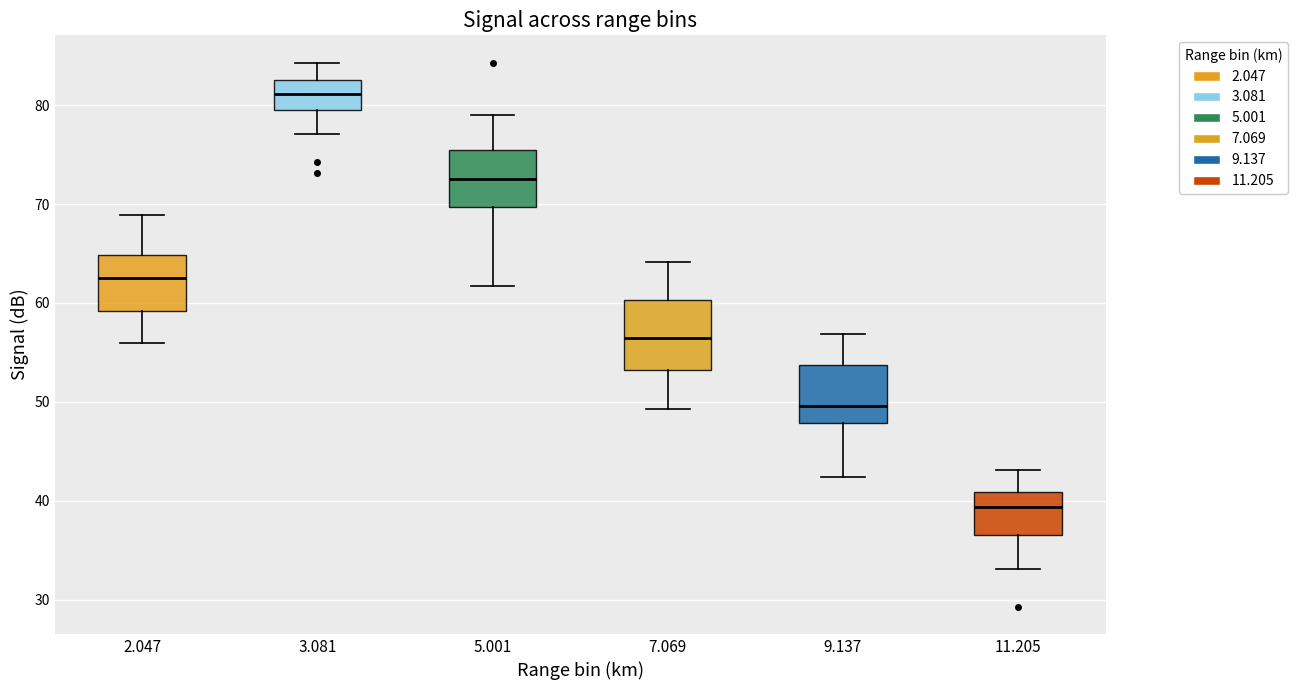

Which box has the highest median line?

3.081